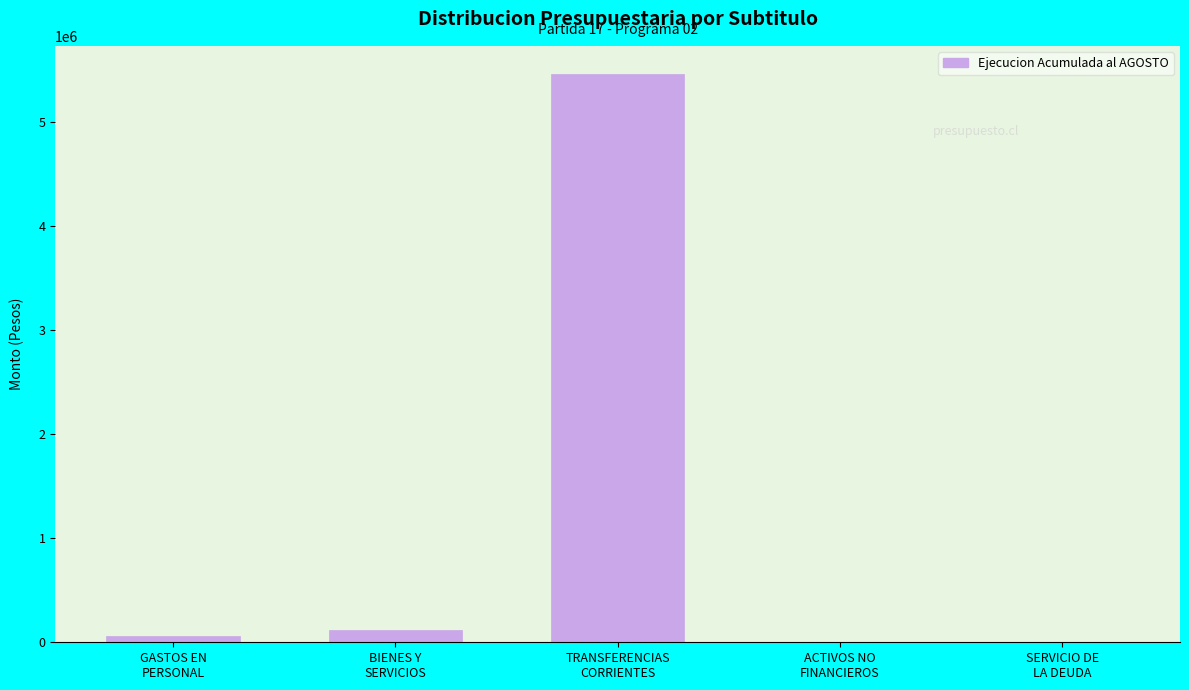

What is the greatest value displayed?

5457254